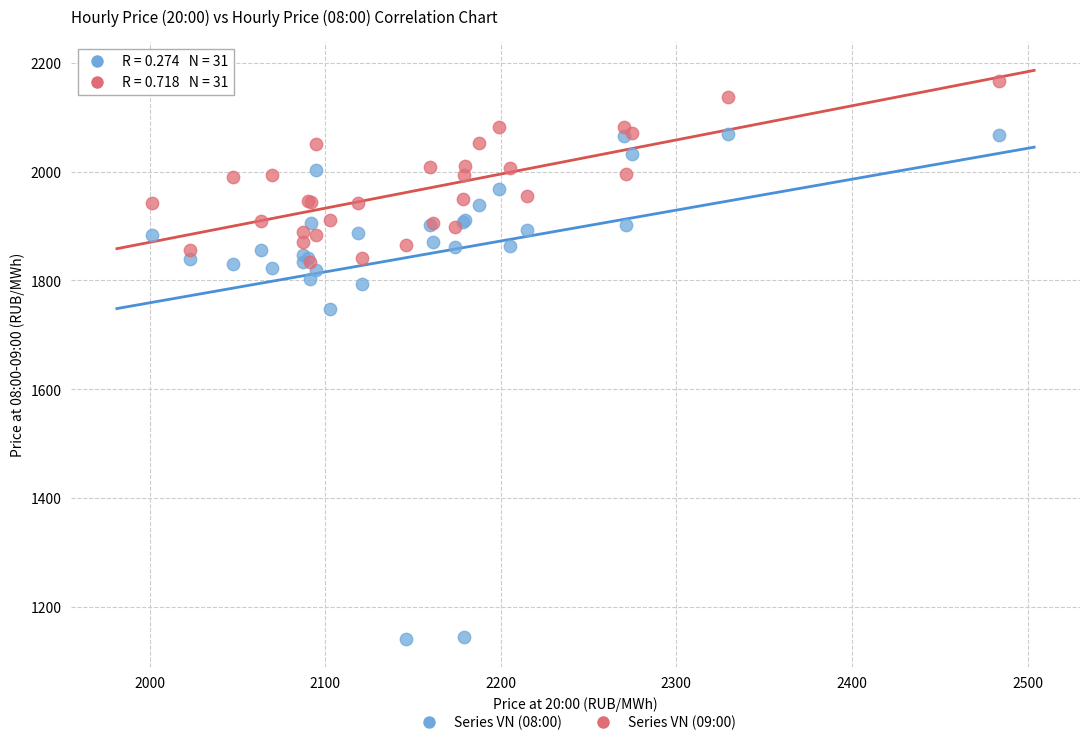

Across all series, what Y value is closest to 1654?

1748.1